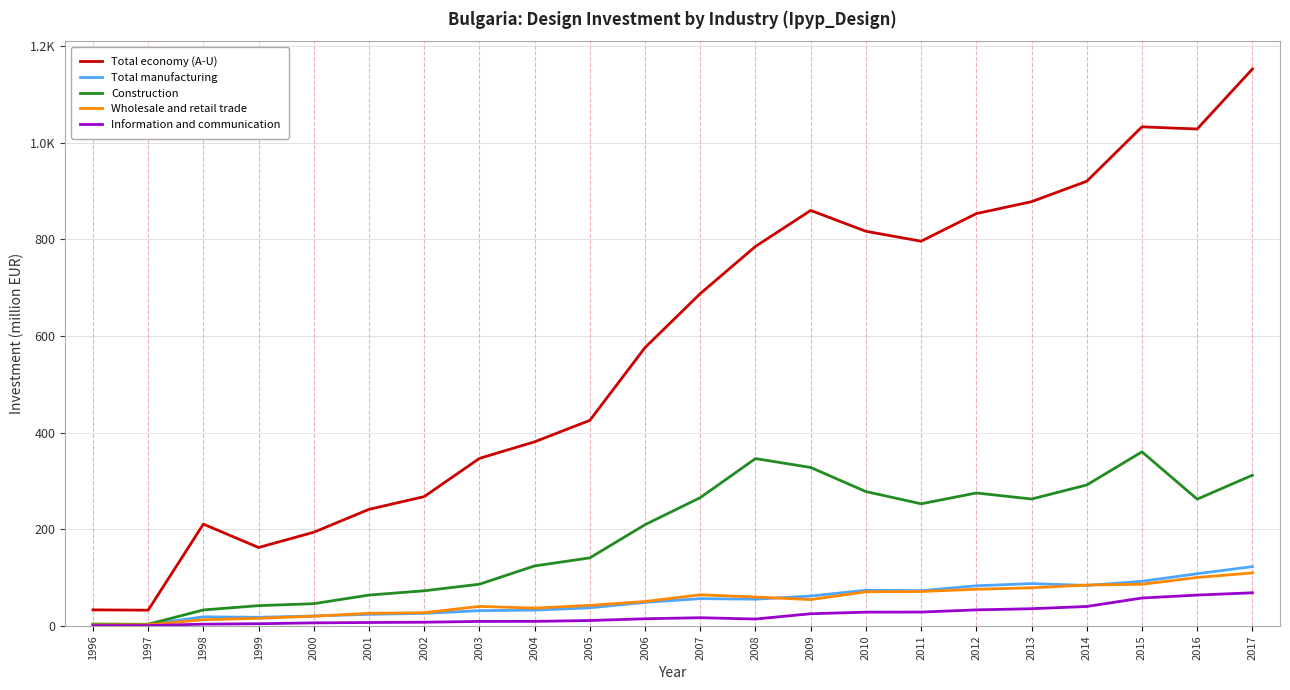

At which category does the chart reach its minimum across all series?

1996